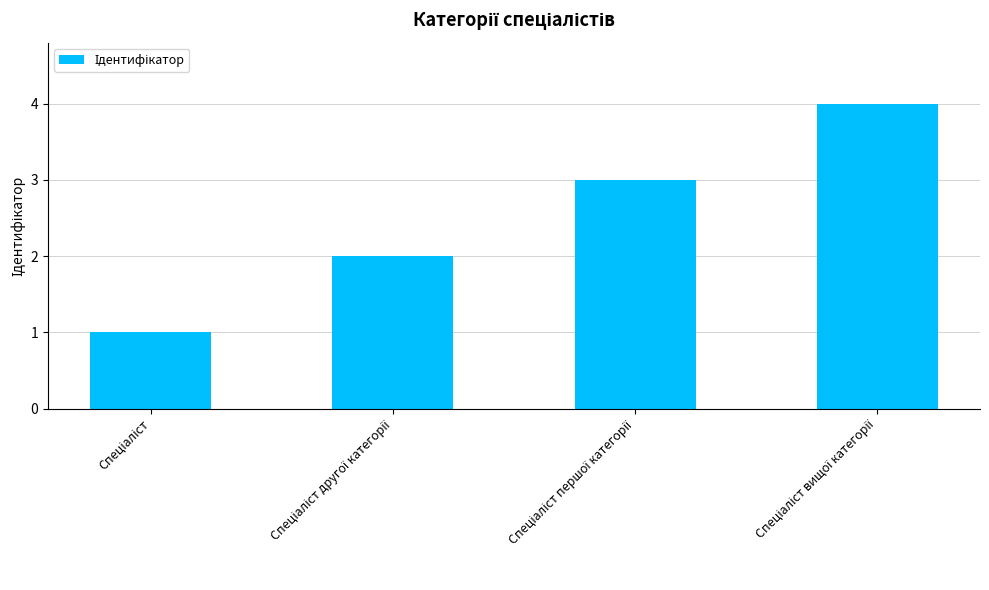

What is the smallest value displayed?

1